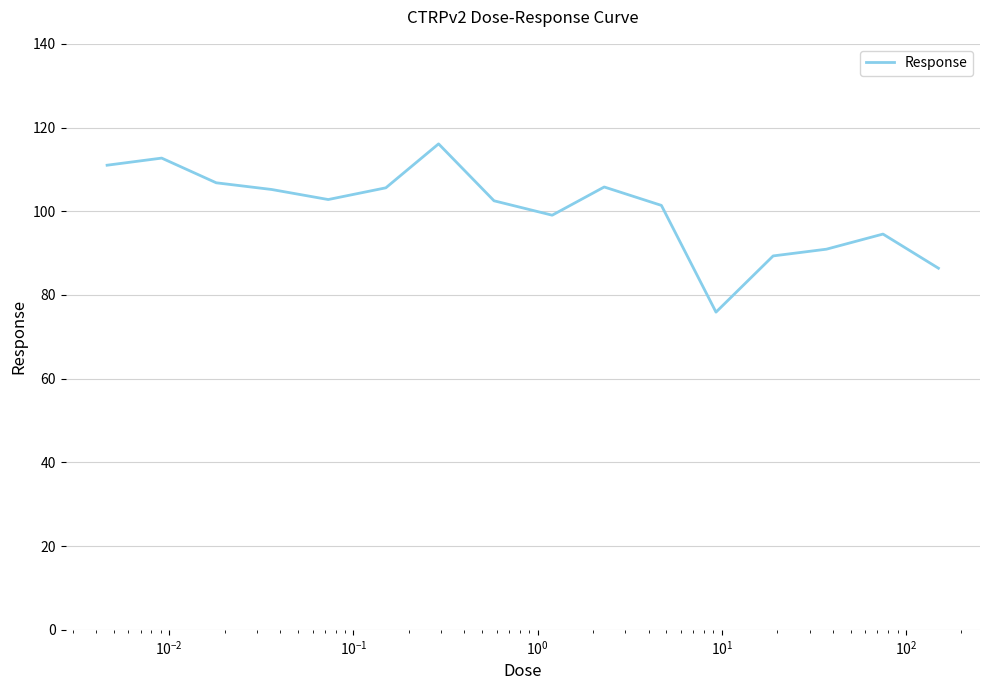

What is the difference between the maximum and minimum values?

40.2